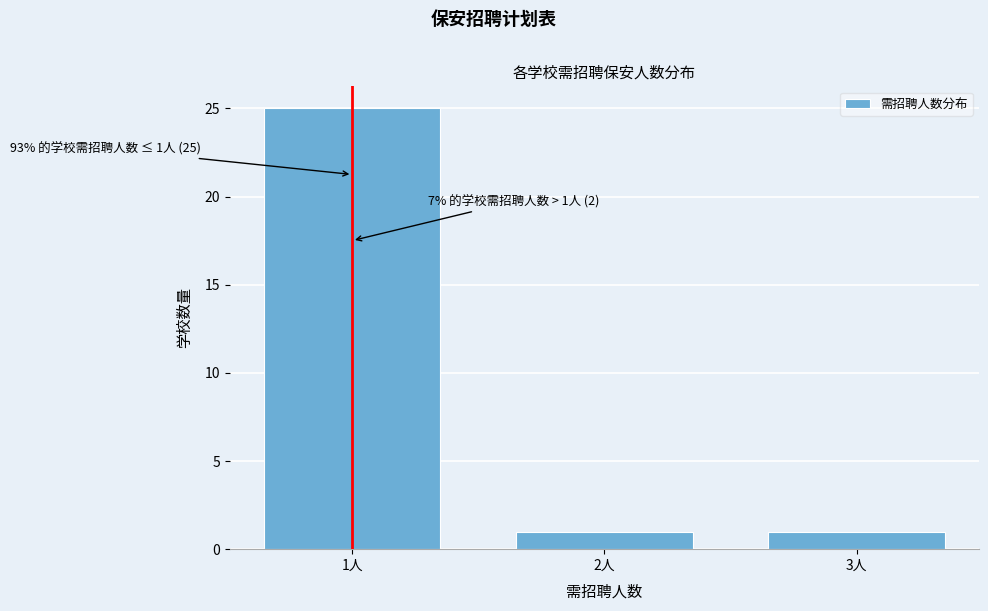

Reading left to right, transcribe all the data shown in this chart.

25	1	1